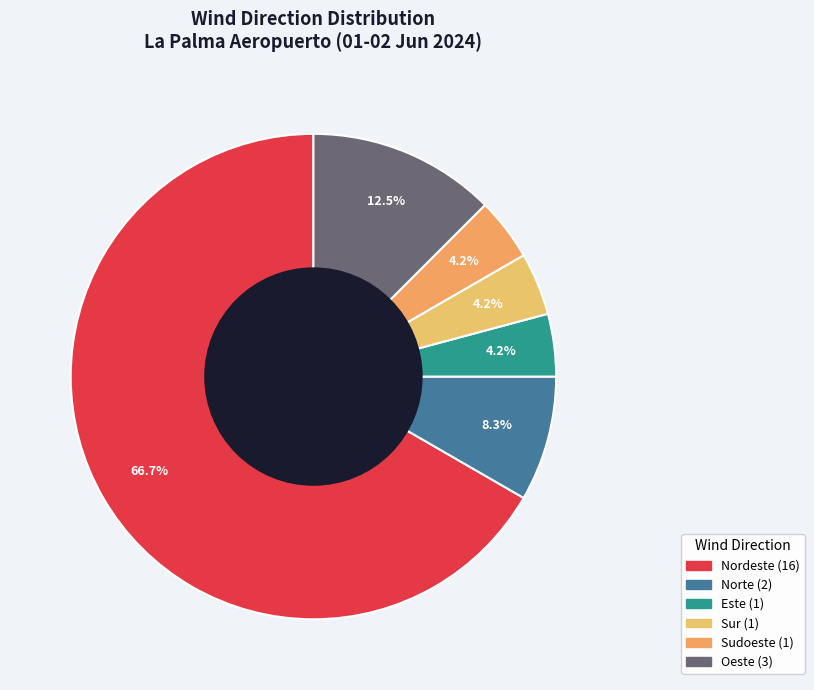

Is Nordeste the majority of the pie?

Yes